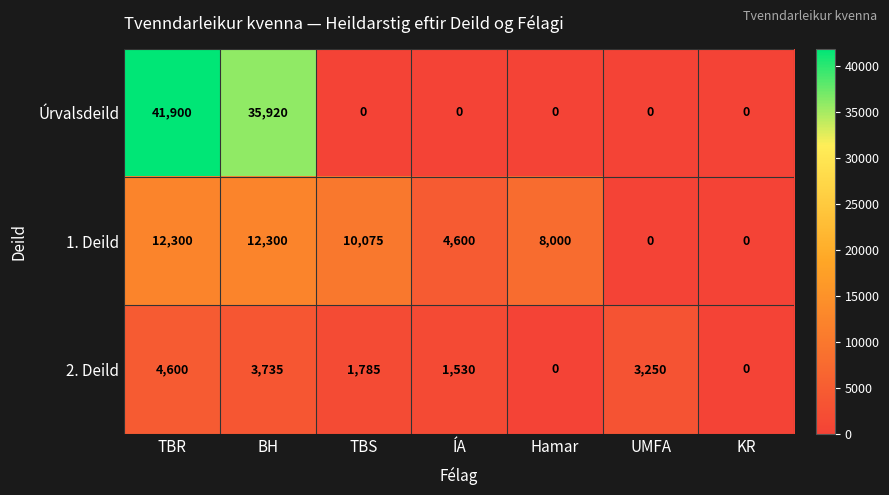

List the series in order of their peak value, lowest first.

2. Deild, 1. Deild, Úrvalsdeild